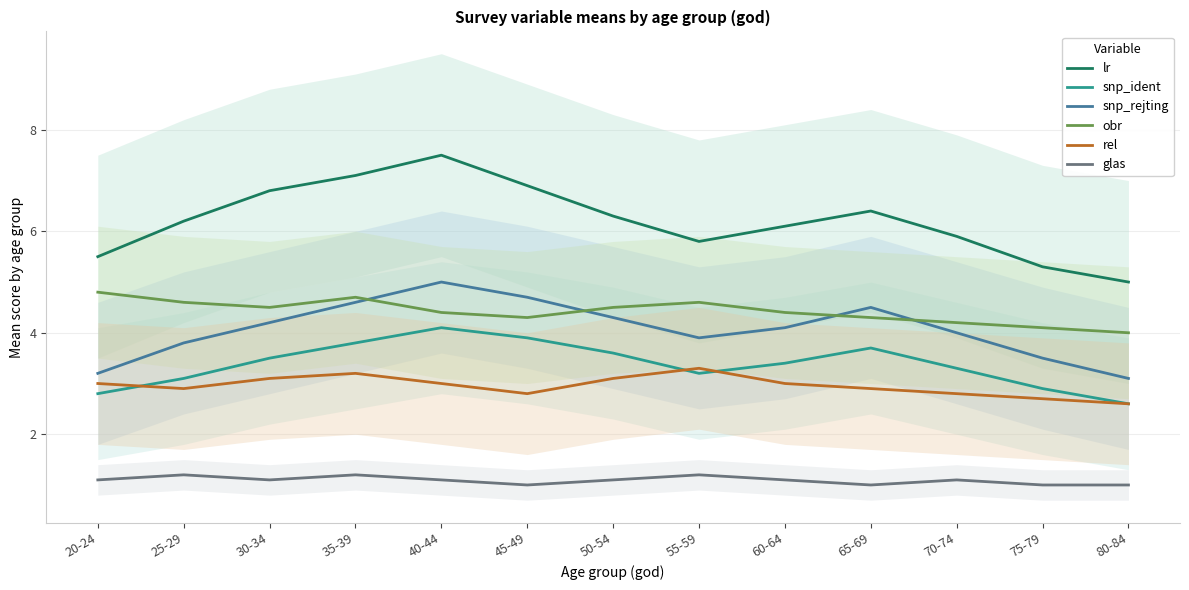

What is the difference between the maximum and minimum values in the obr series?

0.8